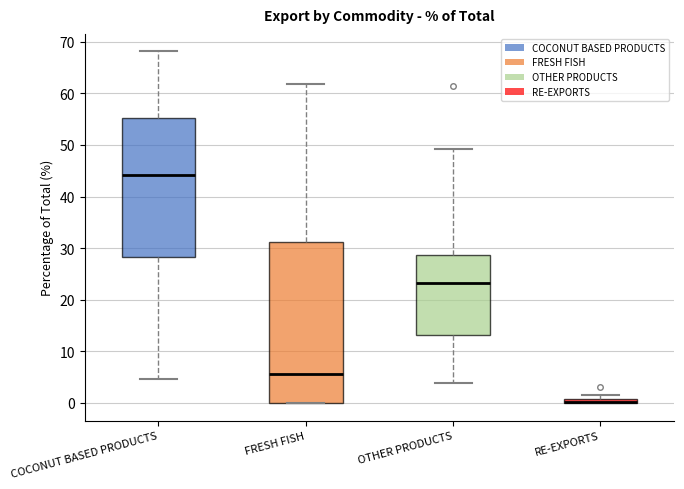

Where is the lower edge of the box for FRESH FISH on the y-axis? The values are not printed on the chart, so give them approximately, as read against the axis.

0